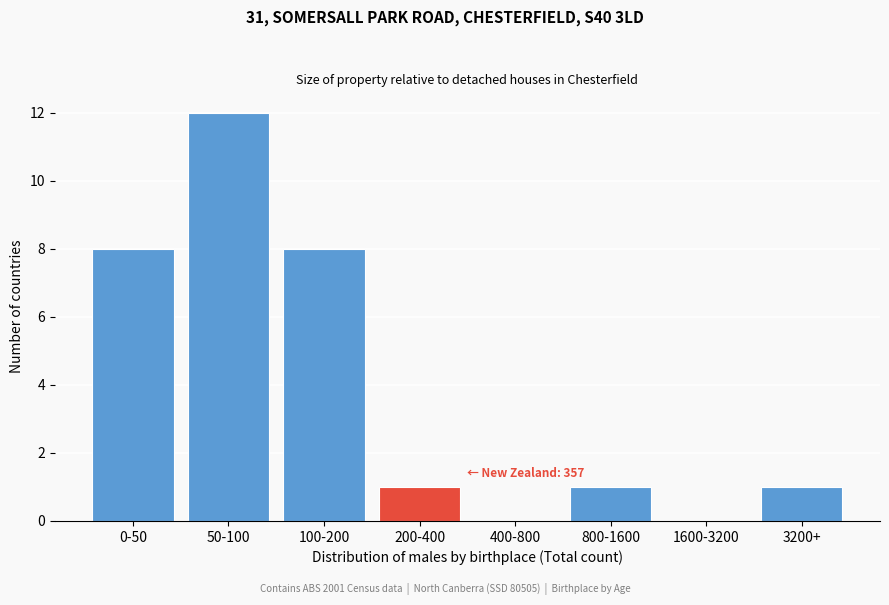

Reading left to right, extract all data points from this chart.

0-50=8	50-100=12	100-200=8	200-400=1	400-800=0	800-1600=1	1600-3200=0	3200+=1